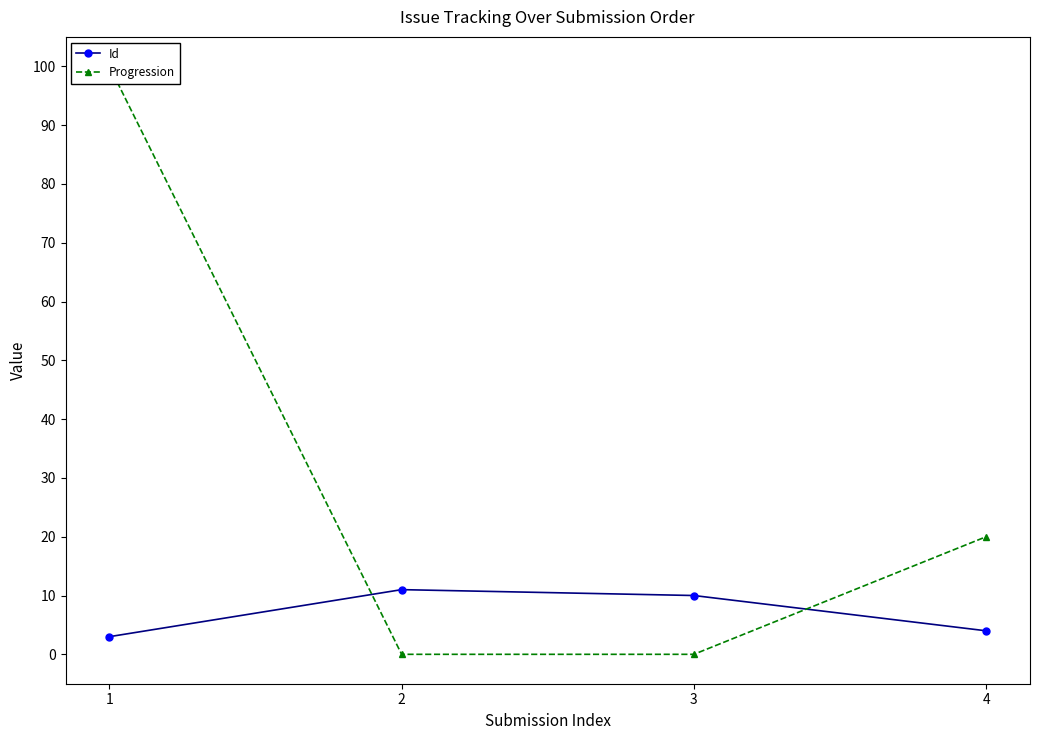

Reading left to right, extract all data points from this chart.

Id: 1=3	2=11	3=10	4=4
Progression: 1=100	2=0	3=0	4=20